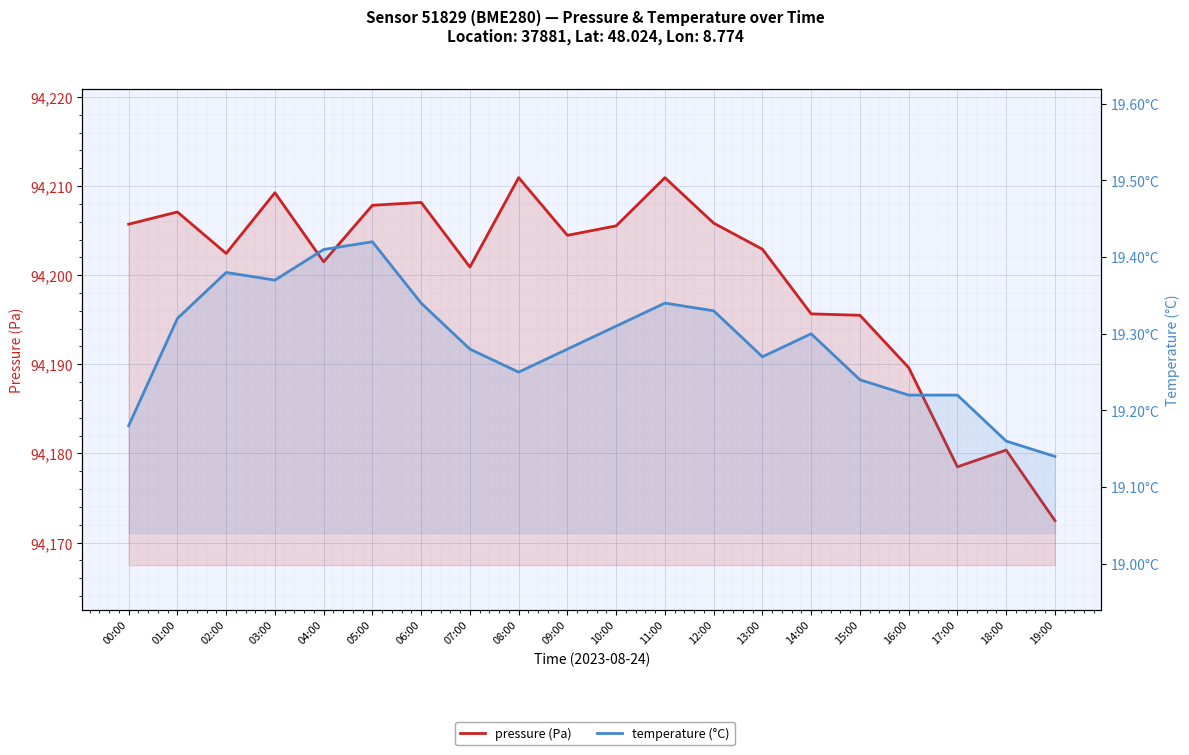

Reading right to left, list all the values displayed in this chart.

pressure (Pa): 19:00=94172.5	18:00=94180.4	17:00=94178.5	16:00=94189.6	15:00=94195.5	14:00=94195.7	13:00=94202.9	12:00=94205.8	11:00=94210.9	10:00=94205.5	09:00=94204.5	08:00=94210.9	07:00=94200.9	06:00=94208.2	05:00=94207.8	04:00=94201.5	03:00=94209.2	02:00=94202.4	01:00=94207.1	00:00=94205.7
temperature (°C): 19:00=19.1	18:00=19.2	17:00=19.2	16:00=19.2	15:00=19.2	14:00=19.3	13:00=19.3	12:00=19.3	11:00=19.3	10:00=19.3	09:00=19.3	08:00=19.2	07:00=19.3	06:00=19.3	05:00=19.4	04:00=19.4	03:00=19.4	02:00=19.4	01:00=19.3	00:00=19.2